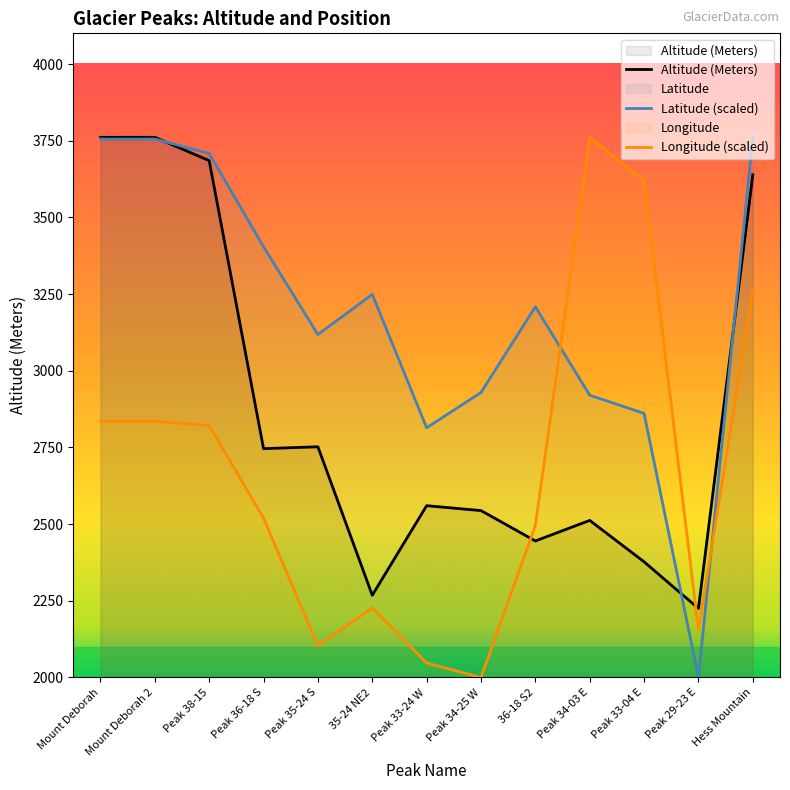

How many interior local peaks does the Altitude (Meters) series have?

3